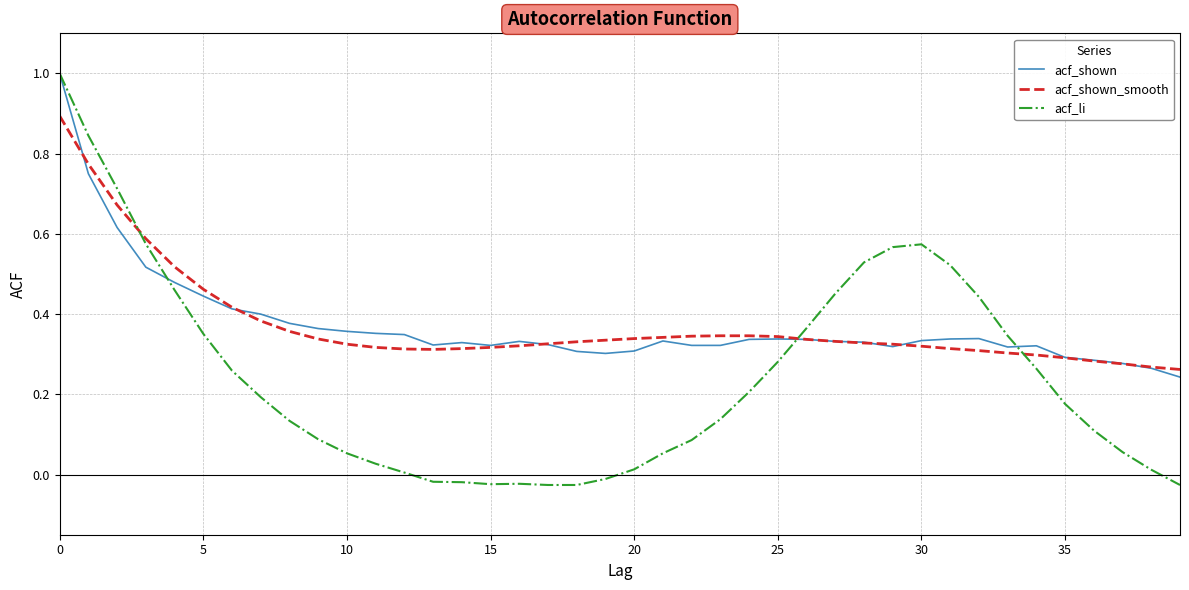

Does the chart have visible grid lines?

Yes